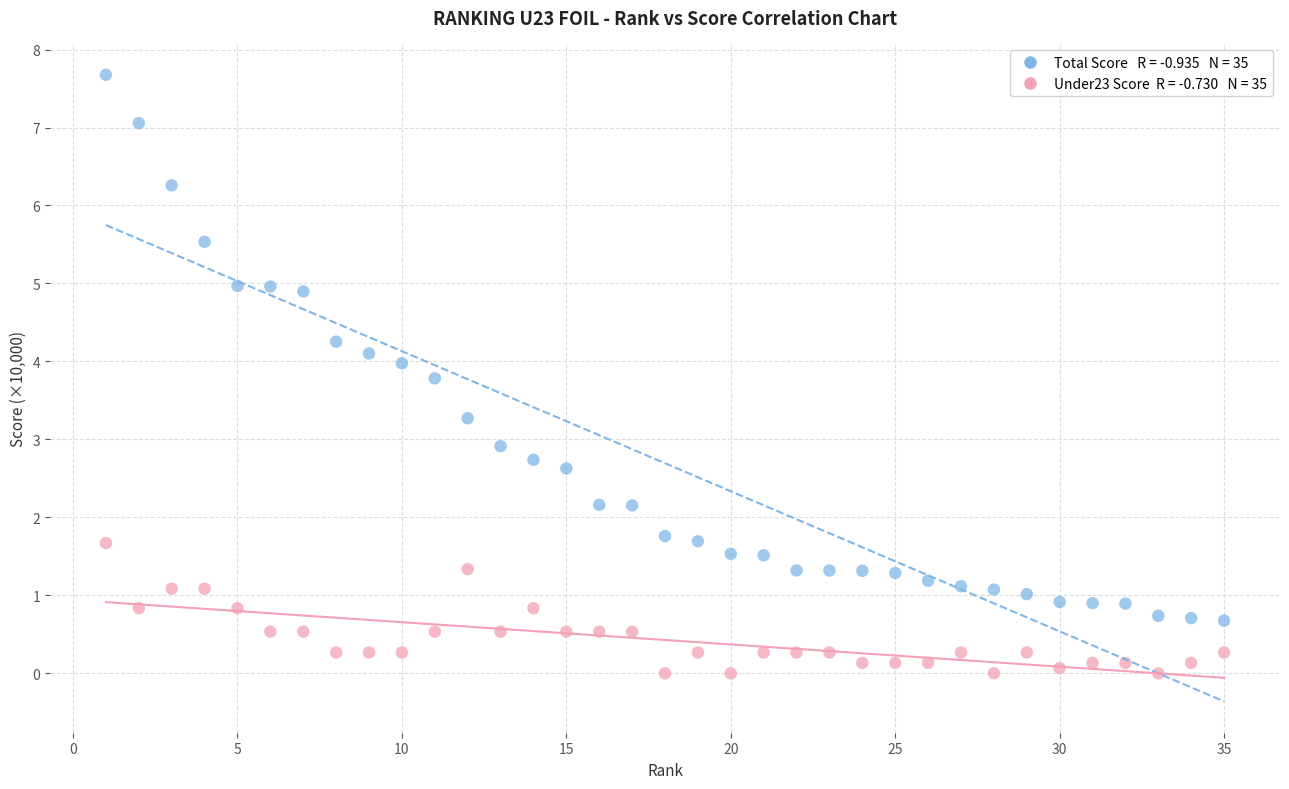

Across all data points, what is the range of X values (max minus min)?

34.0